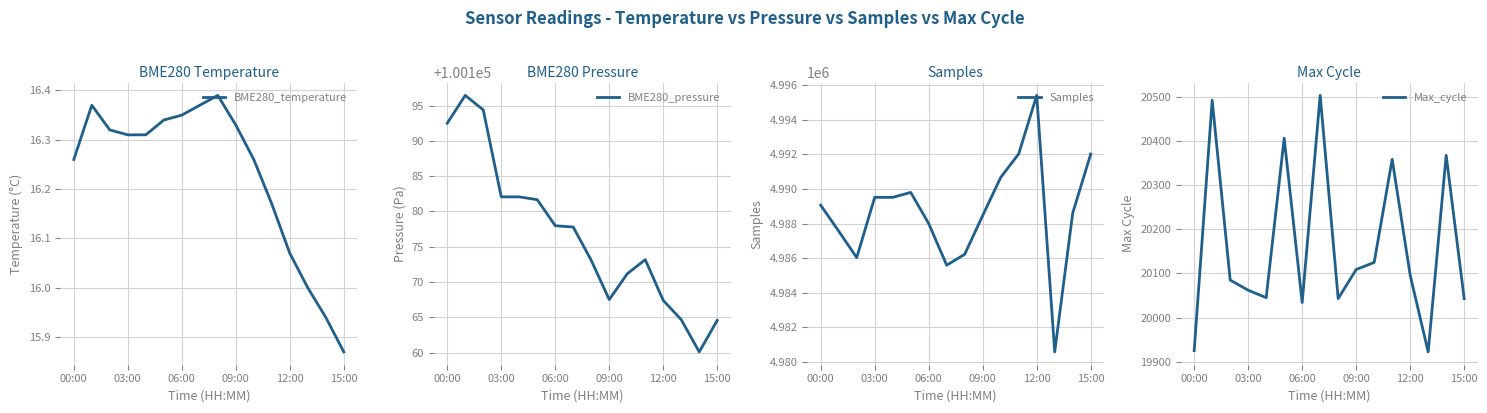

True or false: Samples has more than 0 points higher than both neighbors.

True